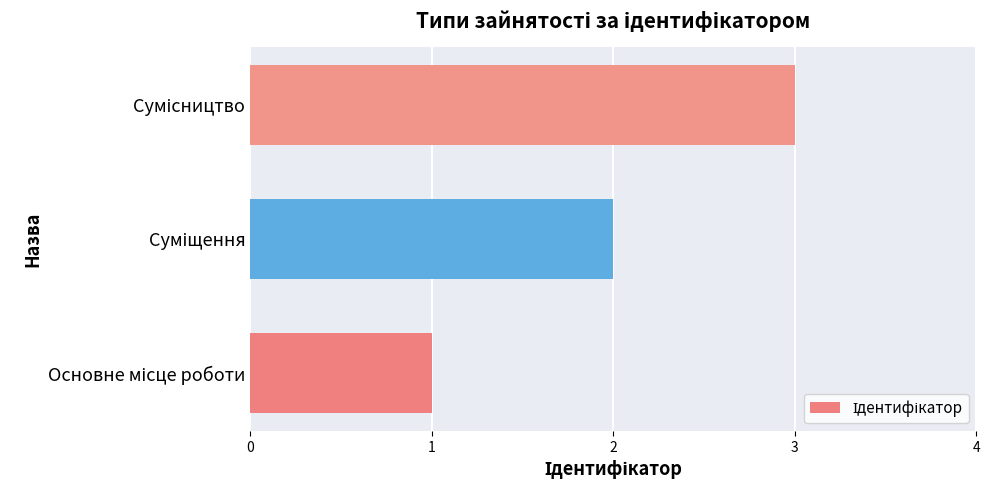

What is the greatest value displayed?

3